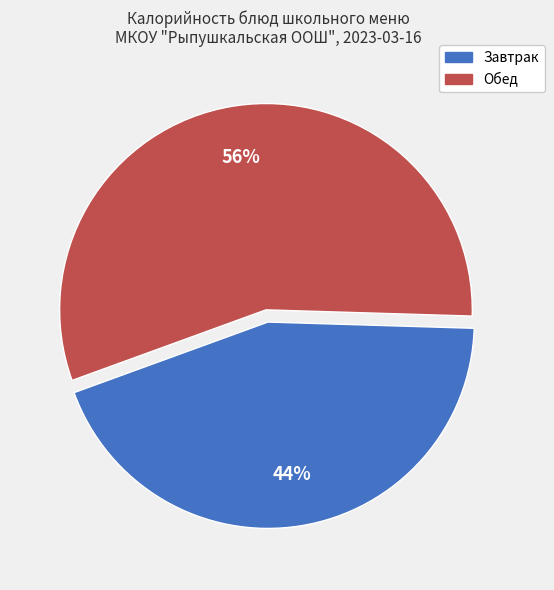

Is there any slice that represents more than half of the pie?

Yes